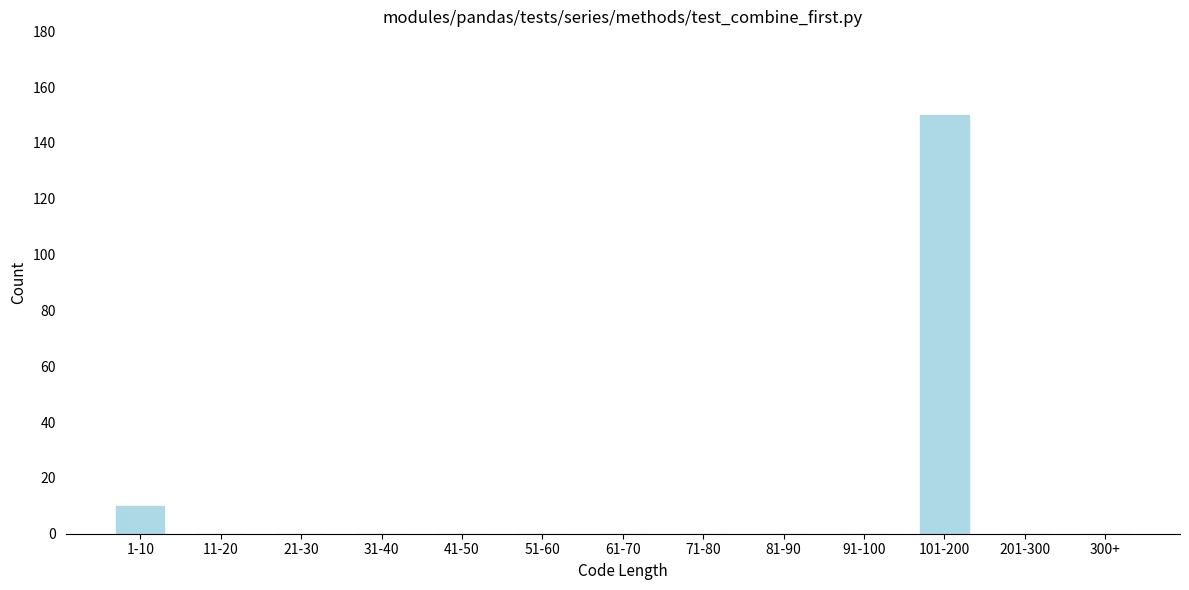

Reading left to right, list all the values displayed in this chart.

1-10=10	11-20=0	21-30=0	31-40=0	41-50=0	51-60=0	61-70=0	71-80=0	81-90=0	91-100=0	101-200=150	201-300=0	300+=0